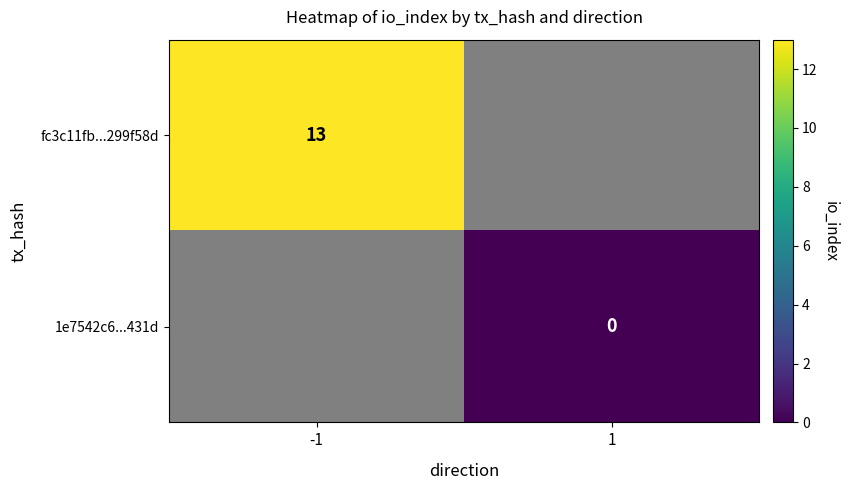

How many series are shown in this chart?

2